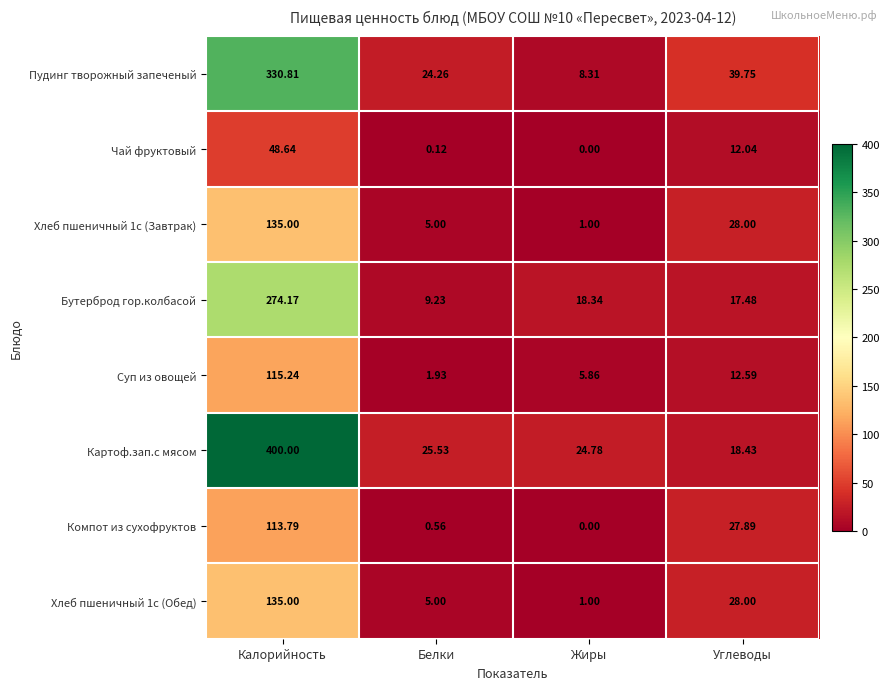

Where does the Хлеб пшеничный 1с (Обед) series first go above 28?

Калорийность